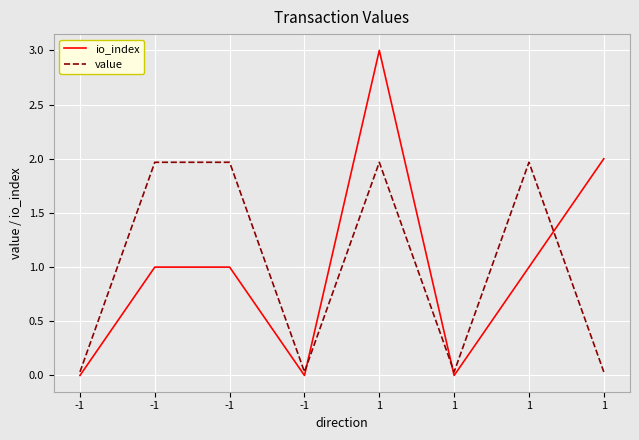

Where does the value series first go above 1?

-1